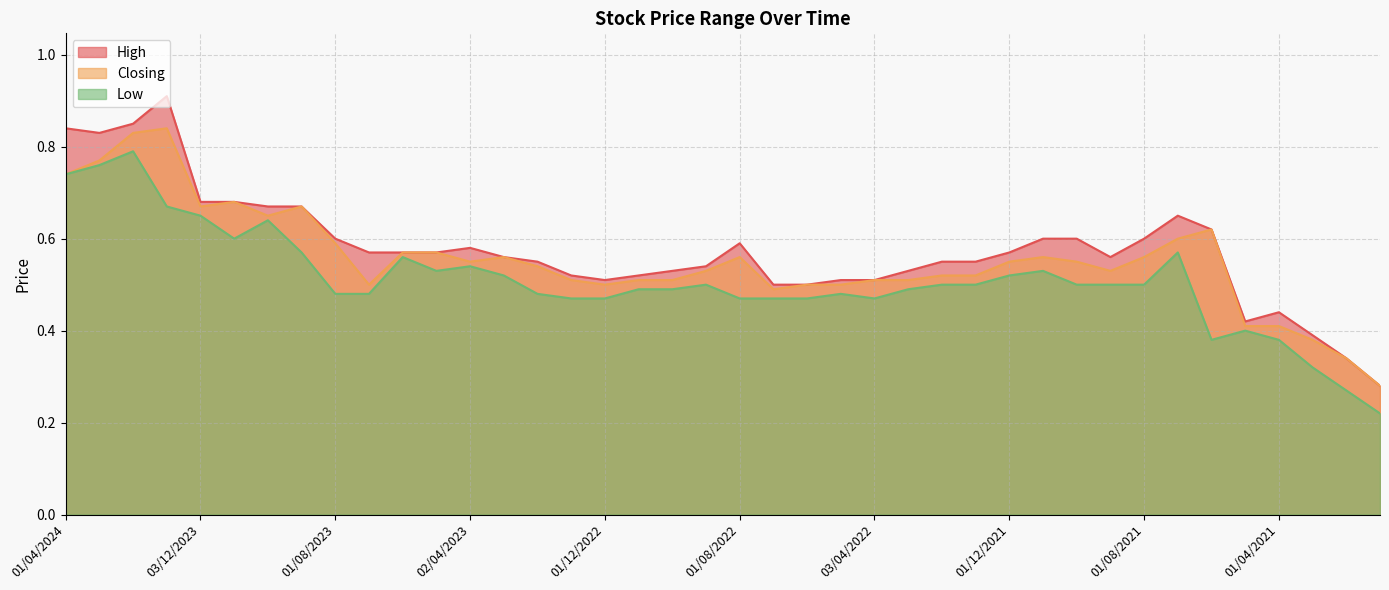

At how many categories does at least one series exceed 0?

40